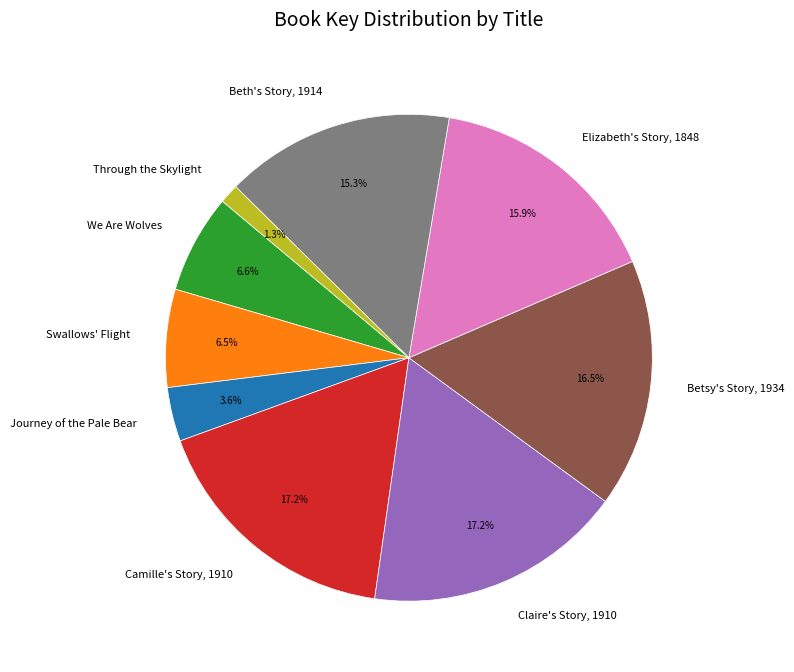

Which slice is the smallest?

Through the Skylight